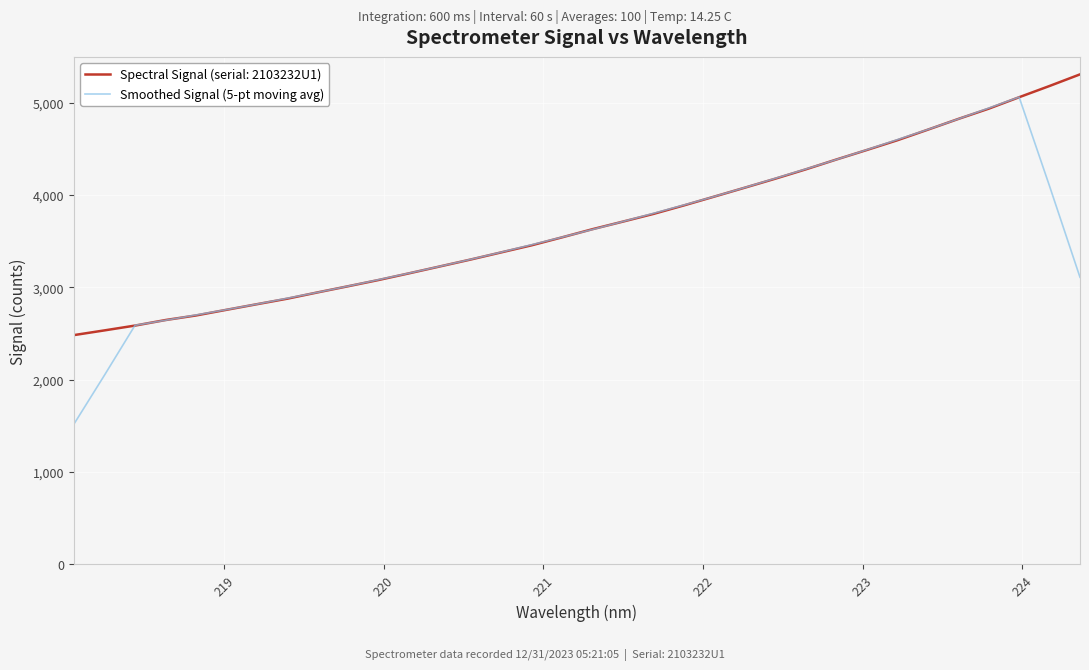

List the series in order of their peak value, highest first.

Spectral Signal (serial: 2103232U1), Smoothed Signal (5-pt moving avg)